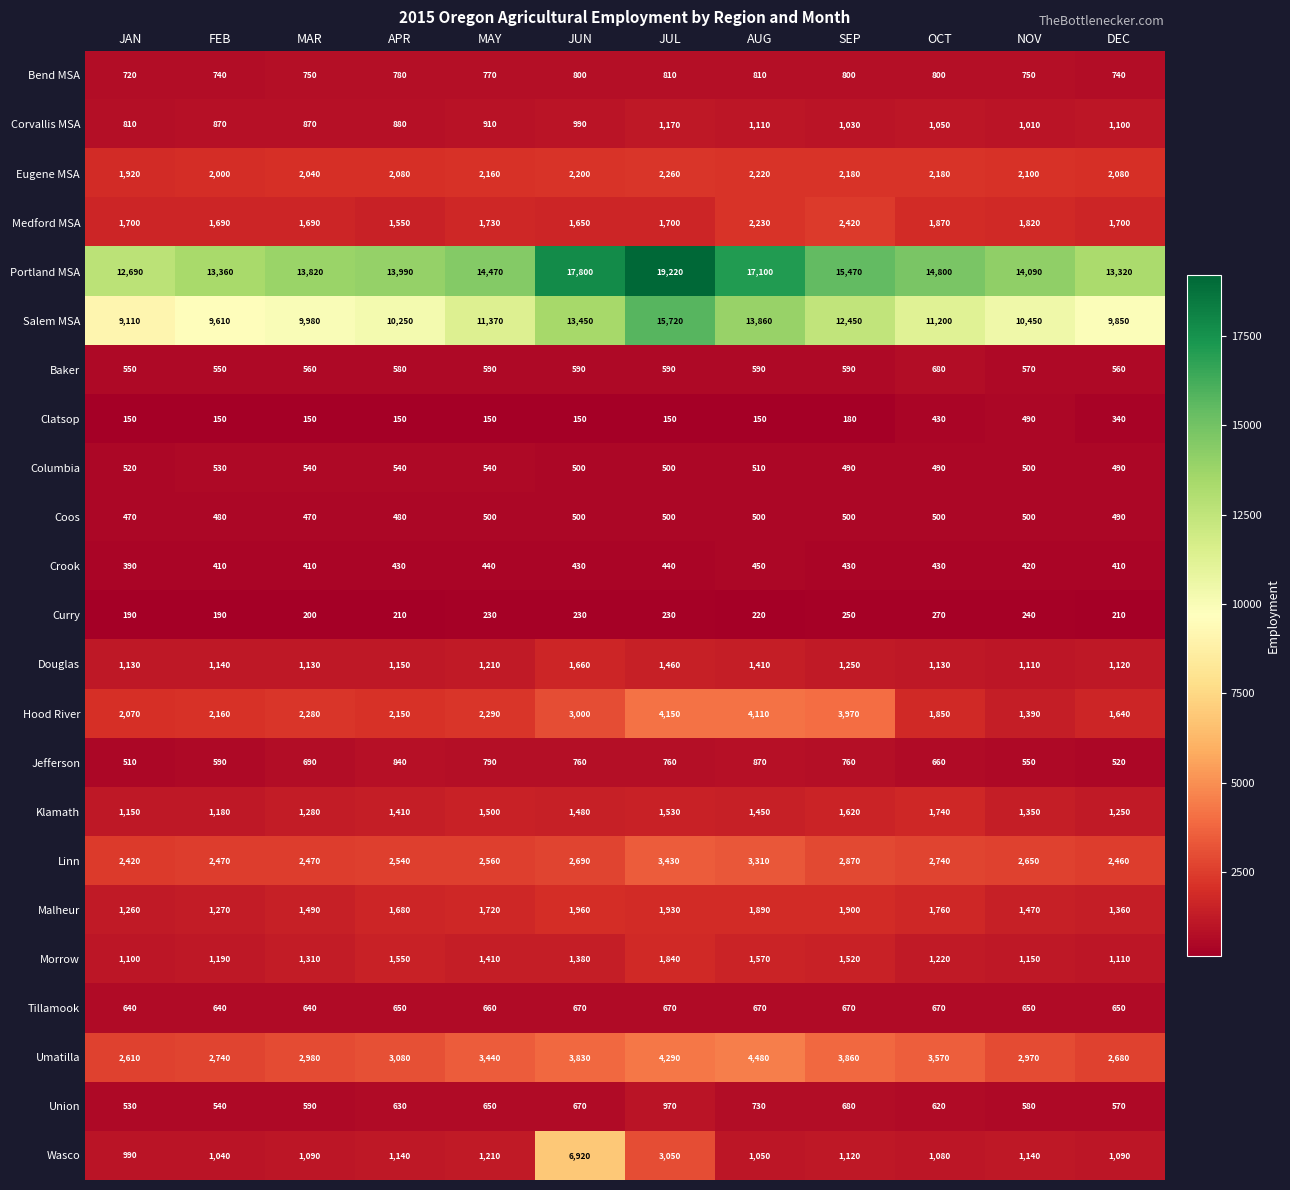

Read the Linn value at JUL, to the nearest 50.

3450